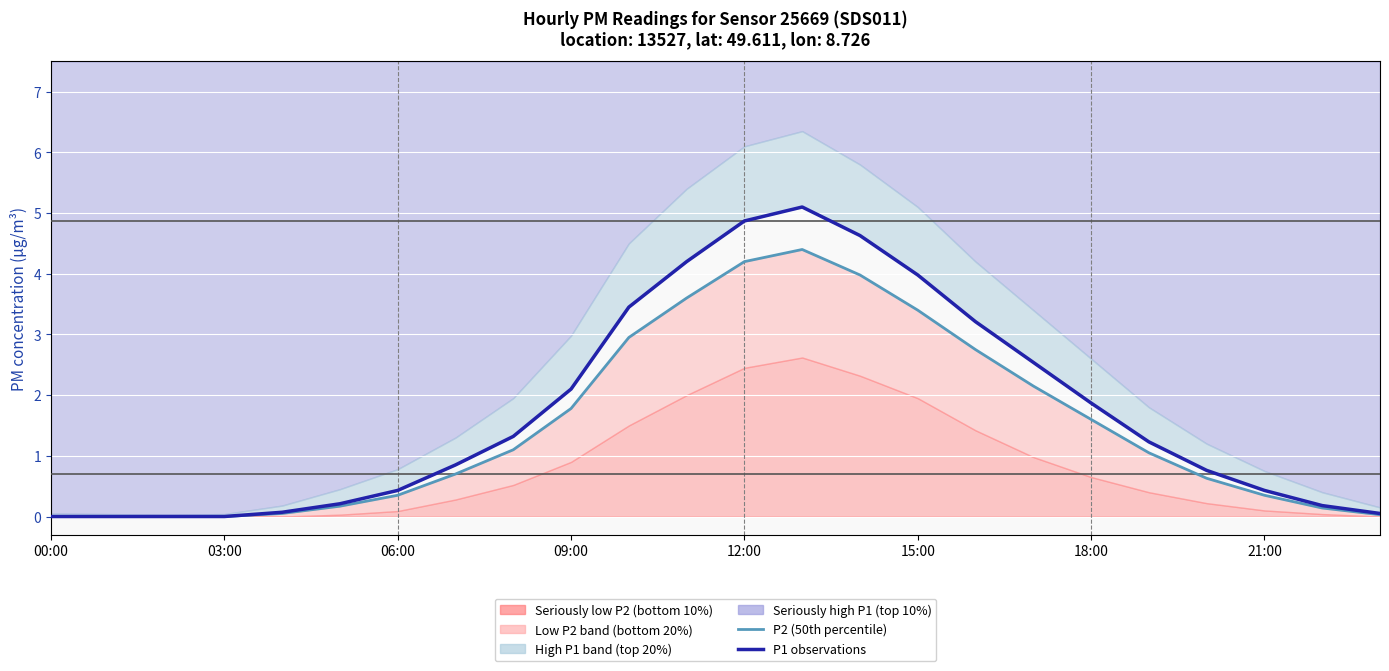

Between 21 and 22, which series saw the biggest shift?

P1 (observations)